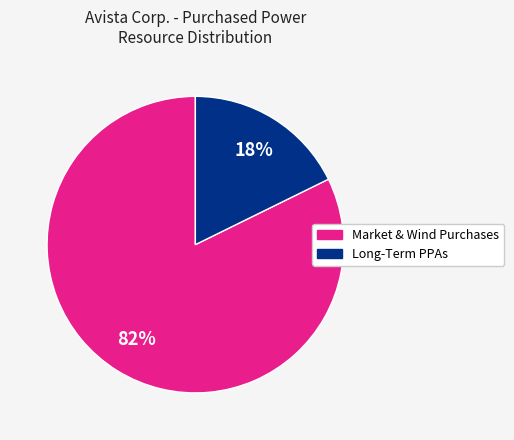

Is there any slice that represents more than half of the pie?

Yes